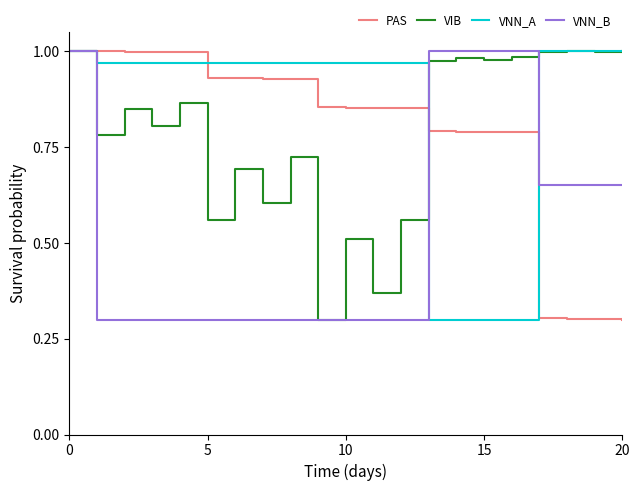

What is the minimum value for VIB?

0.3